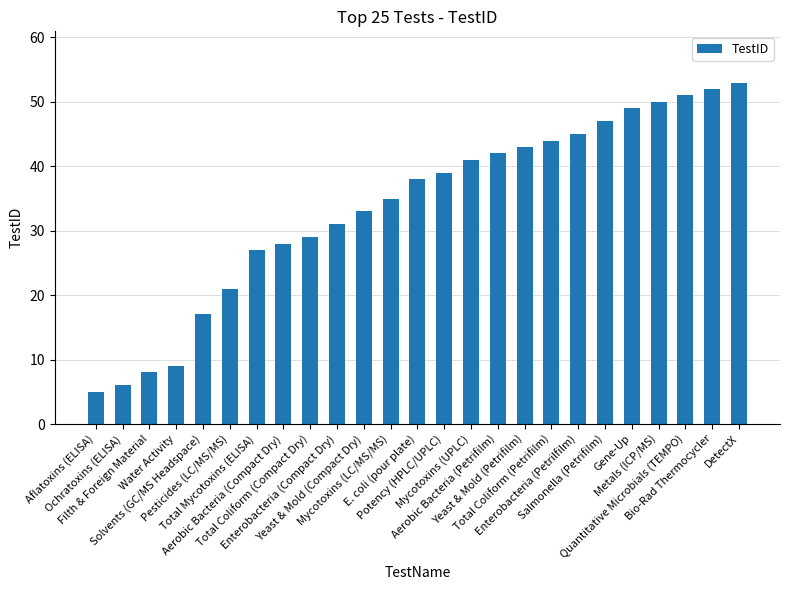

List the labels in order of value, largest first.

DetectX, Bio-Rad Thermocycler, Quantitative Microbials (TEMPO), Metals (ICP/MS), Gene-Up, Salmonella (Petrifilm), Enterobacteria (Petrilfilm), Total Coliform (Petrifilm), Yeast & Mold (Petrifilm), Aerobic Bacteria (Petrifilm), Mycotoxins (UPLC), Potency (HPLC/UPLC), E. coli (pour plate), Mycotoxins (LC/MS/MS), Yeast & Mold (Compact Dry), Enterobacteria (Compact Dry), Total Coliform (Compact Dry), Aerobic Bacteria (Compact Dry), Total Mycotoxins (ELISA), Pesticides (LC/MS/MS), Solvents (GC/MS Headspace), Water Activity, Filth & Foreign Material, Ochratoxins (ELISA), Aflatoxins (ELISA)